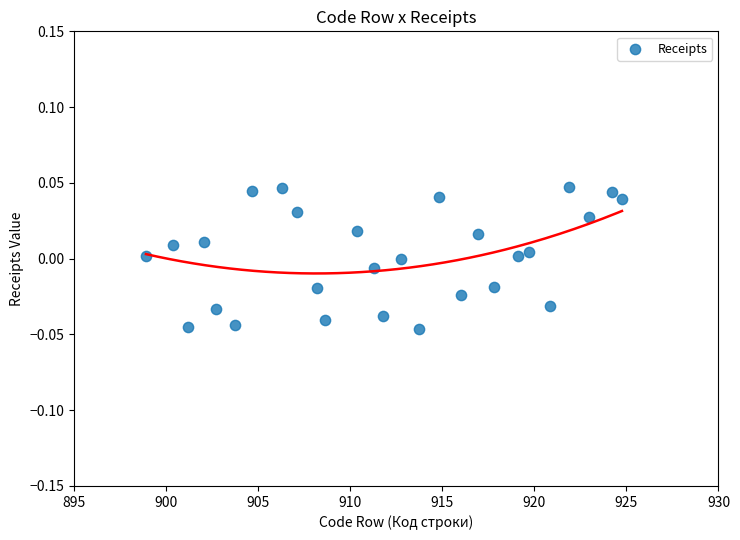

What is the range of X values (max minus min)?

25.9